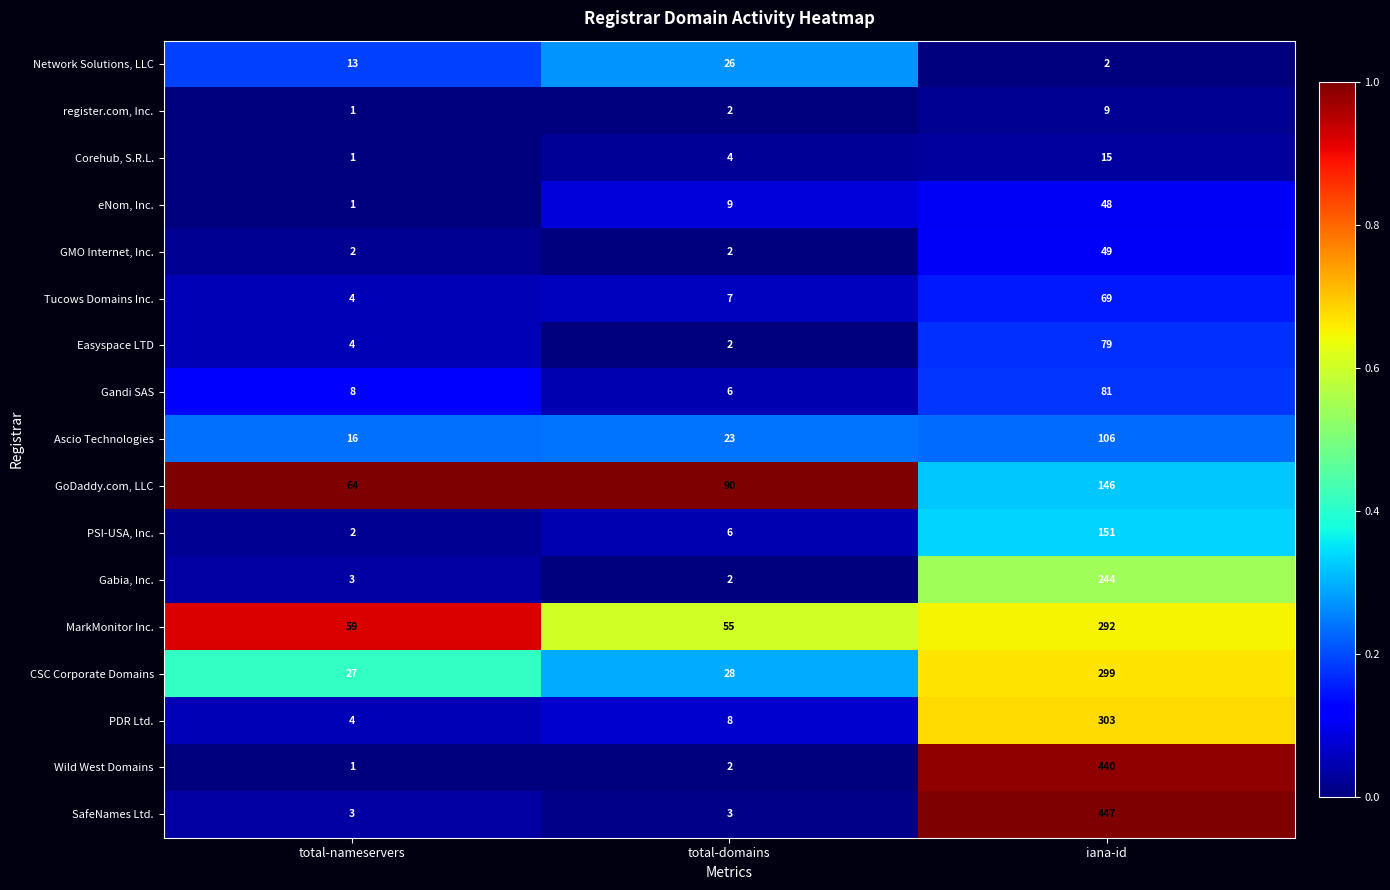

At which category is the sum across all series the highest?

iana-id